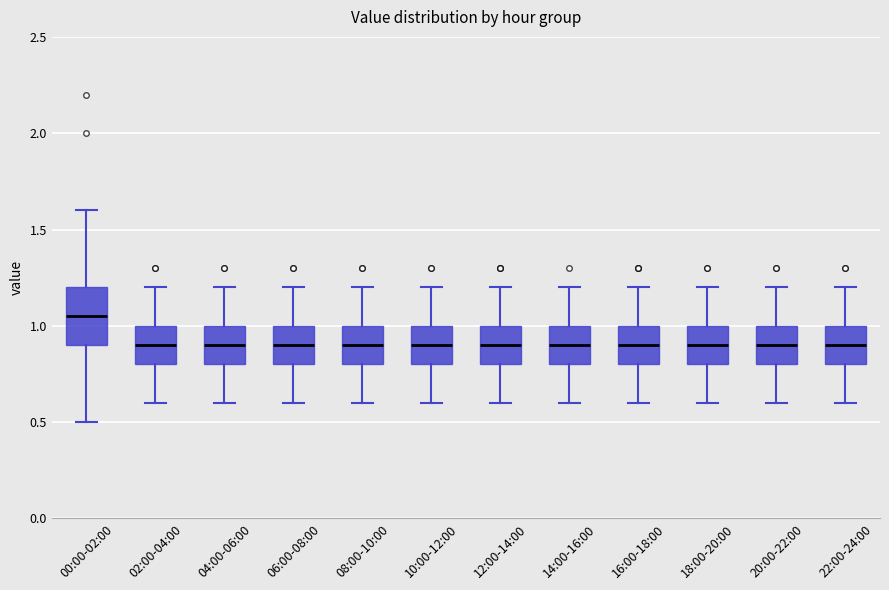

Which box is the tallest, from its lower edge to its upper edge?

00:00-02:00